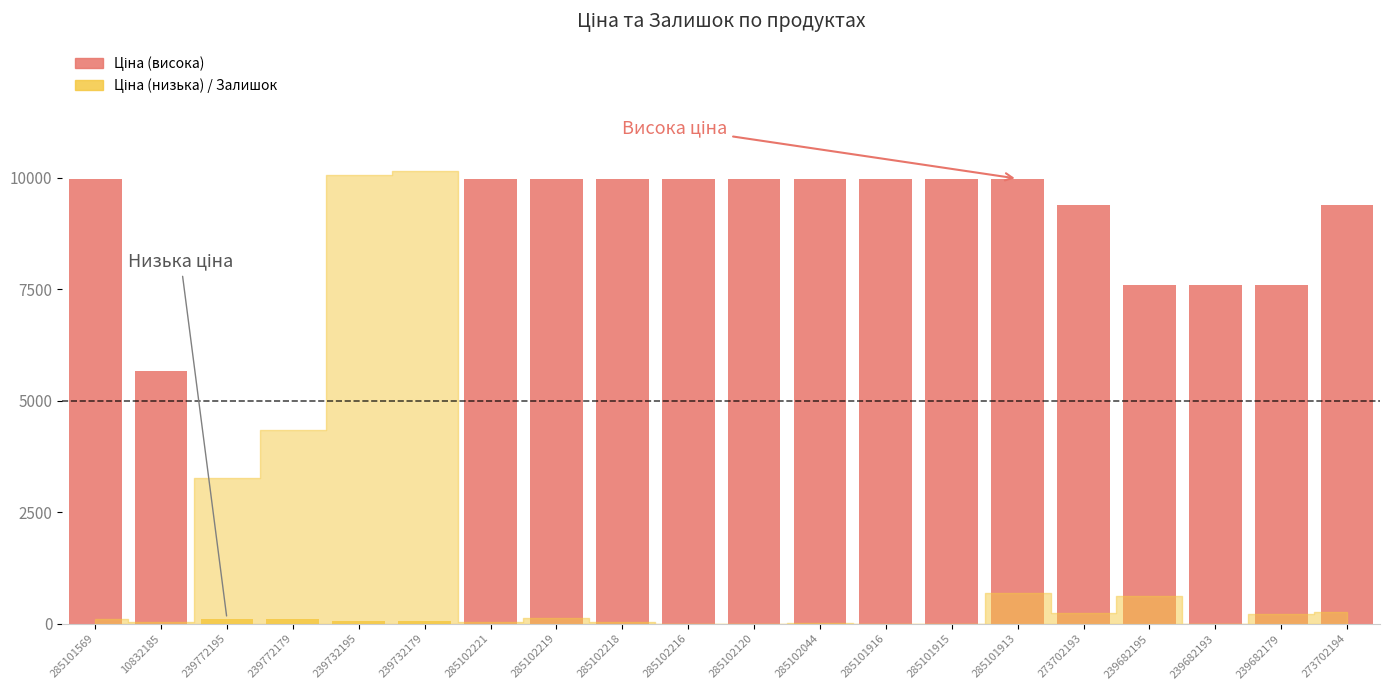

What position from the right is 285102120?

10